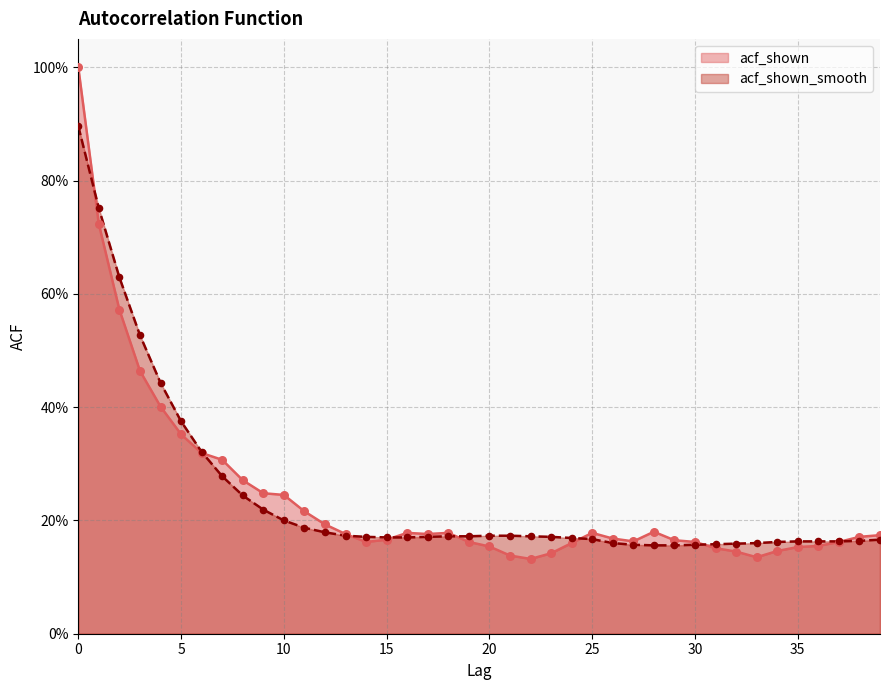

Which series contains the highest Y value?

acf_shown